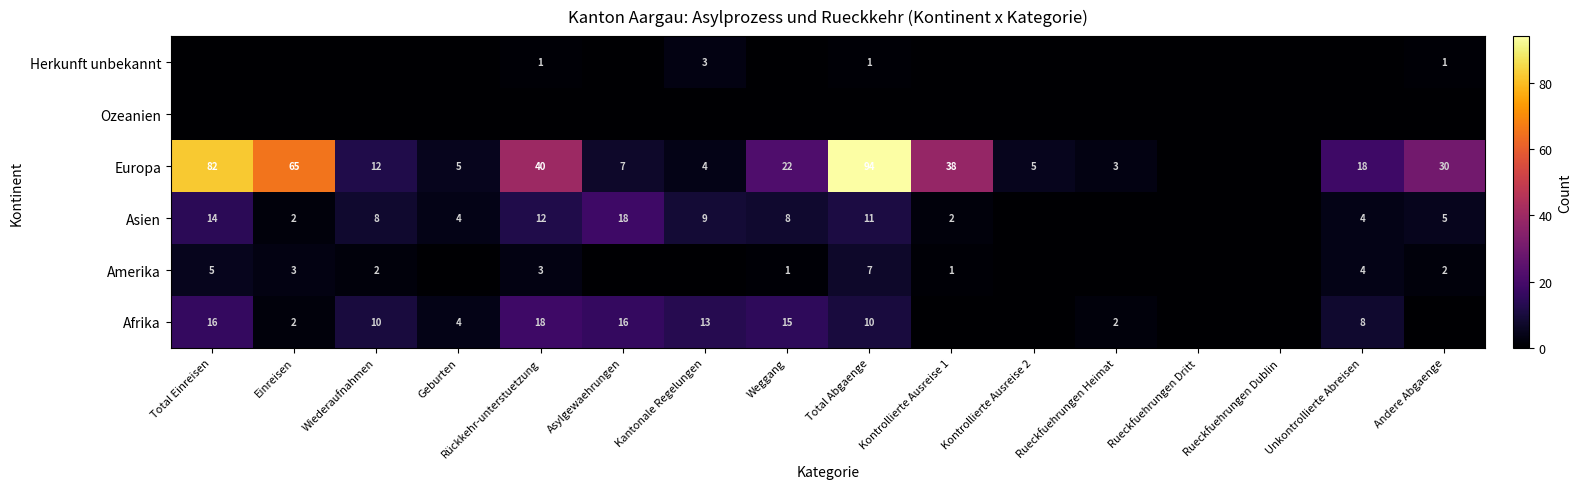

Which has a higher value, Rueckfuehrungen Heimat or Rueckfuehrungen Dublin?

Rueckfuehrungen Heimat